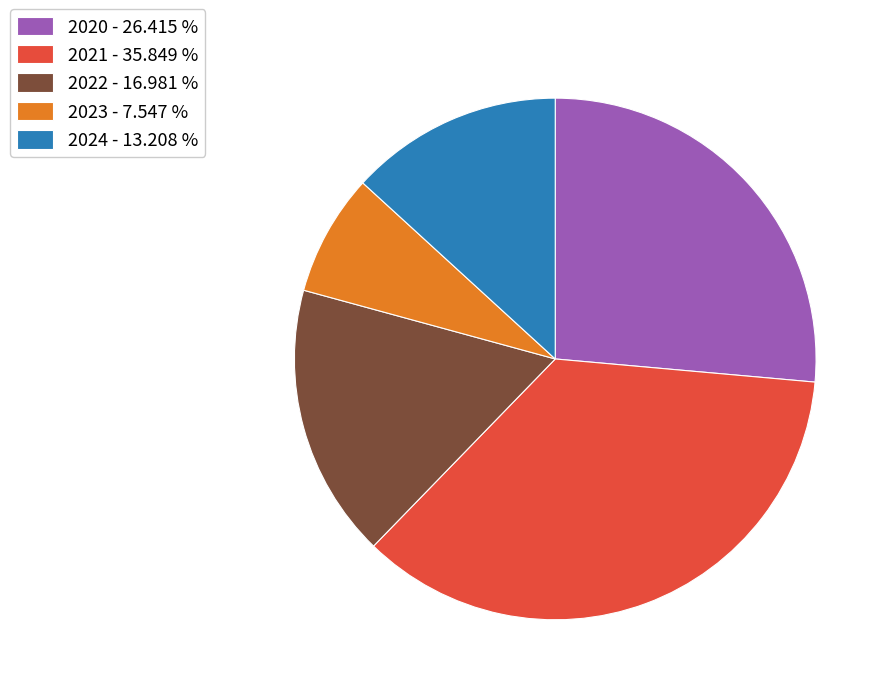

Which has a higher value, 2023 - 7.547 % or 2020 - 26.415 %?

2020 - 26.415 %